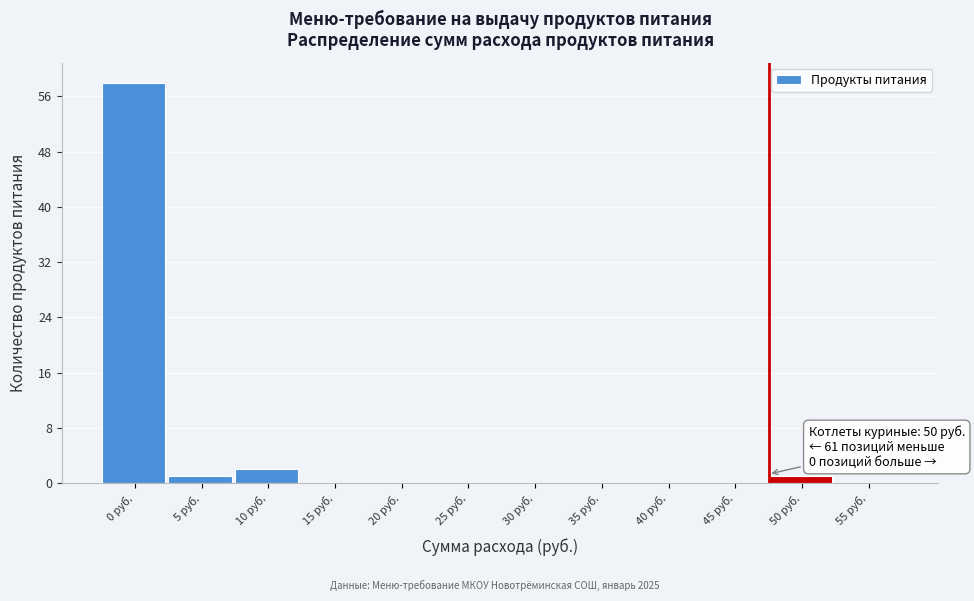

Reading left to right, transcribe all the data shown in this chart.

0 руб.=58	5 руб.=1	10 руб.=2	15 руб.=0	20 руб.=0	25 руб.=0	30 руб.=0	35 руб.=0	40 руб.=0	45 руб.=0	50 руб.=1	55 руб.=0